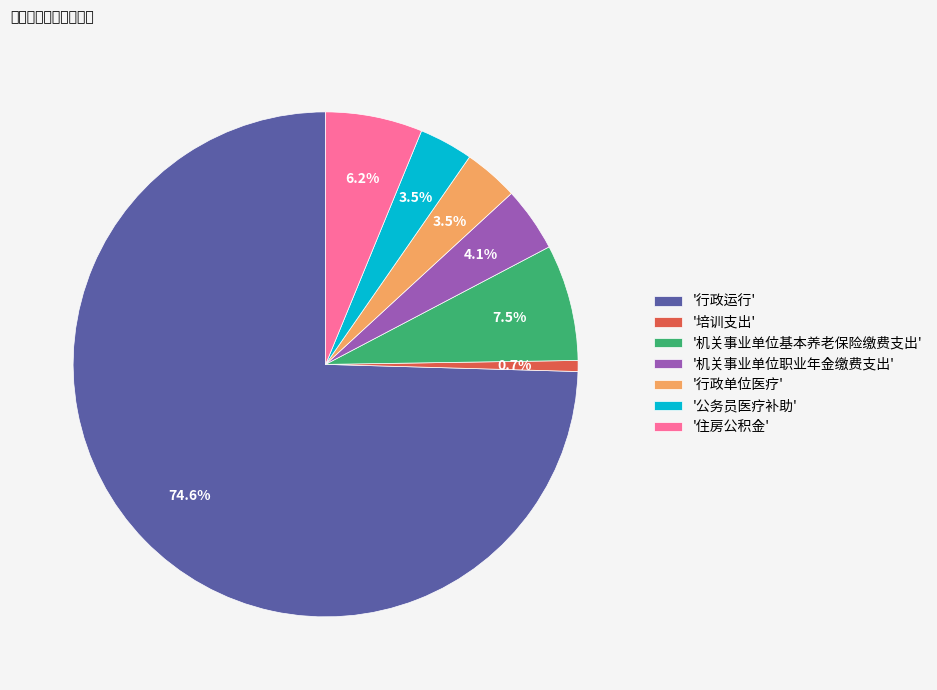

Which slice is the largest?

'行政运行'